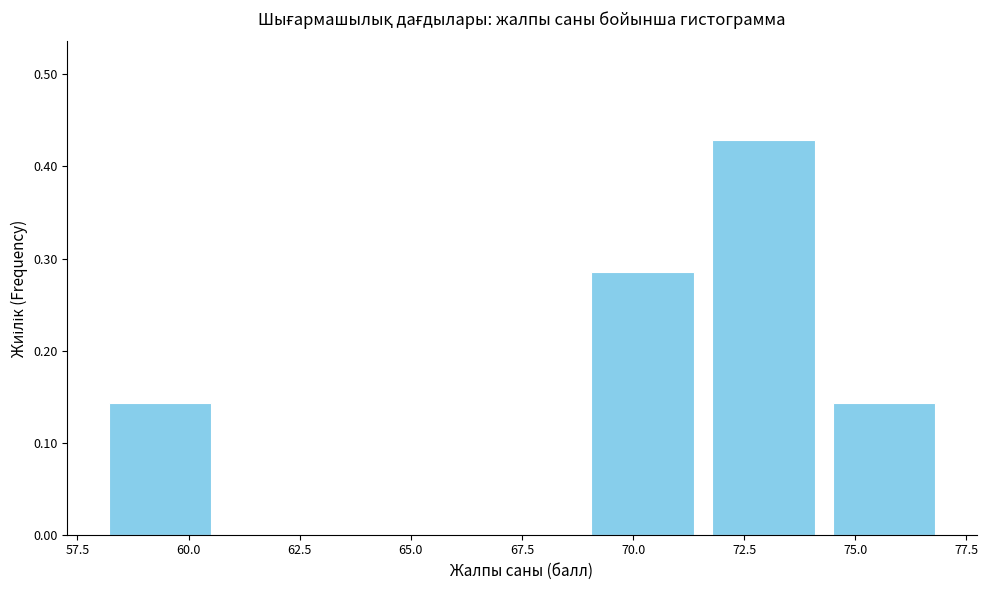

Which range on the x-axis has the tallest bar?

71.5 to 74.5